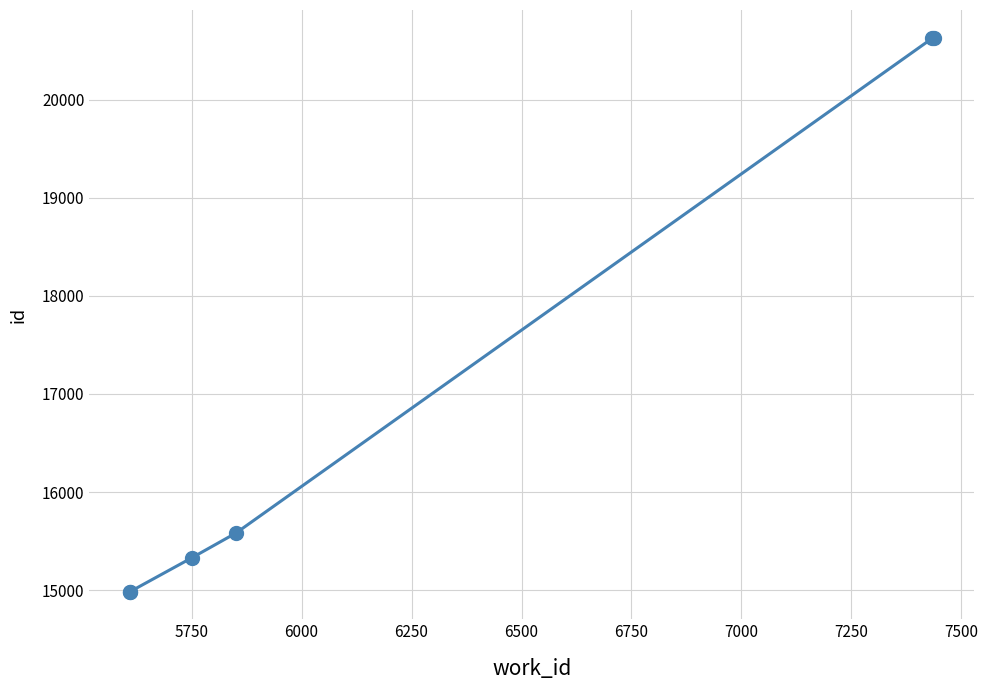

What is the value of the 6th point from the left?

20630